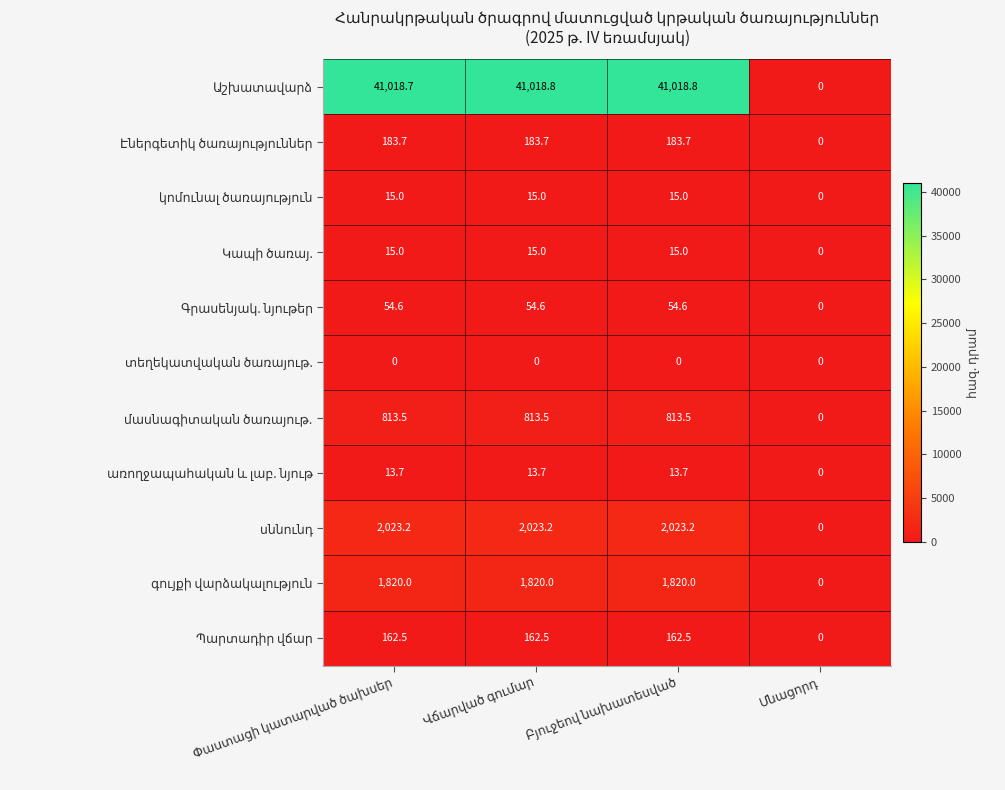

What is the greatest value displayed?

41018.8